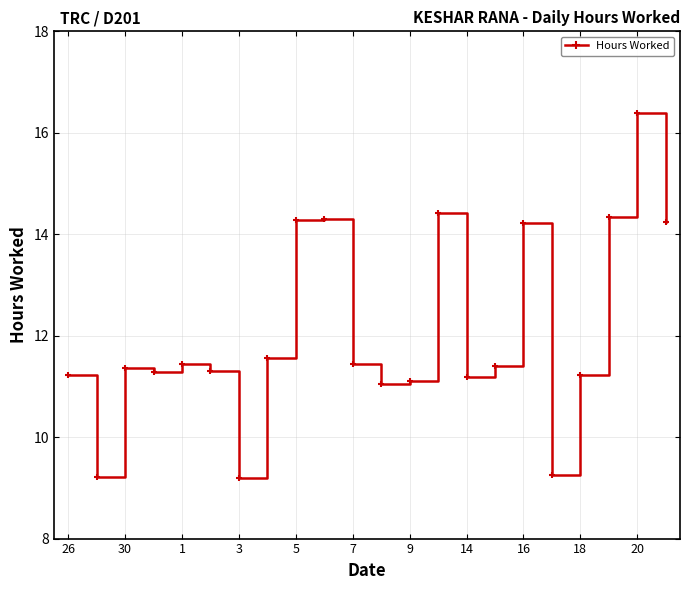

How many data points are less than 11?

3